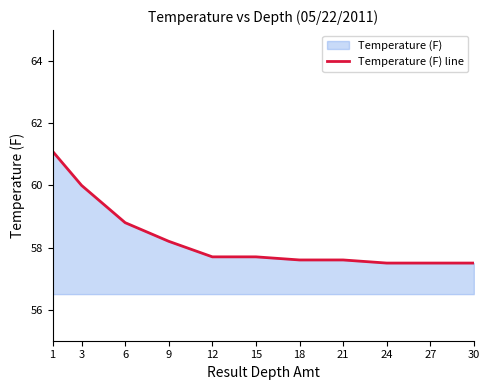

Which has a higher value, 3 or 24?

3